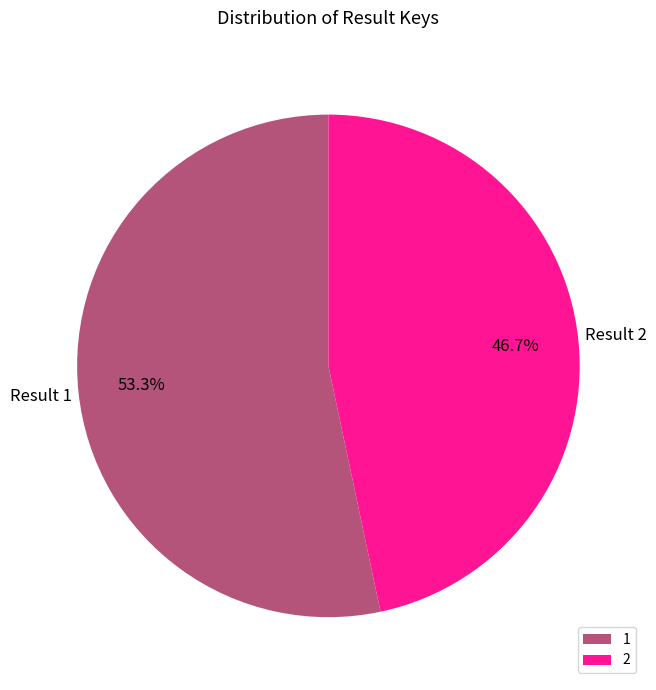

Which category has the biggest portion of the pie?

1